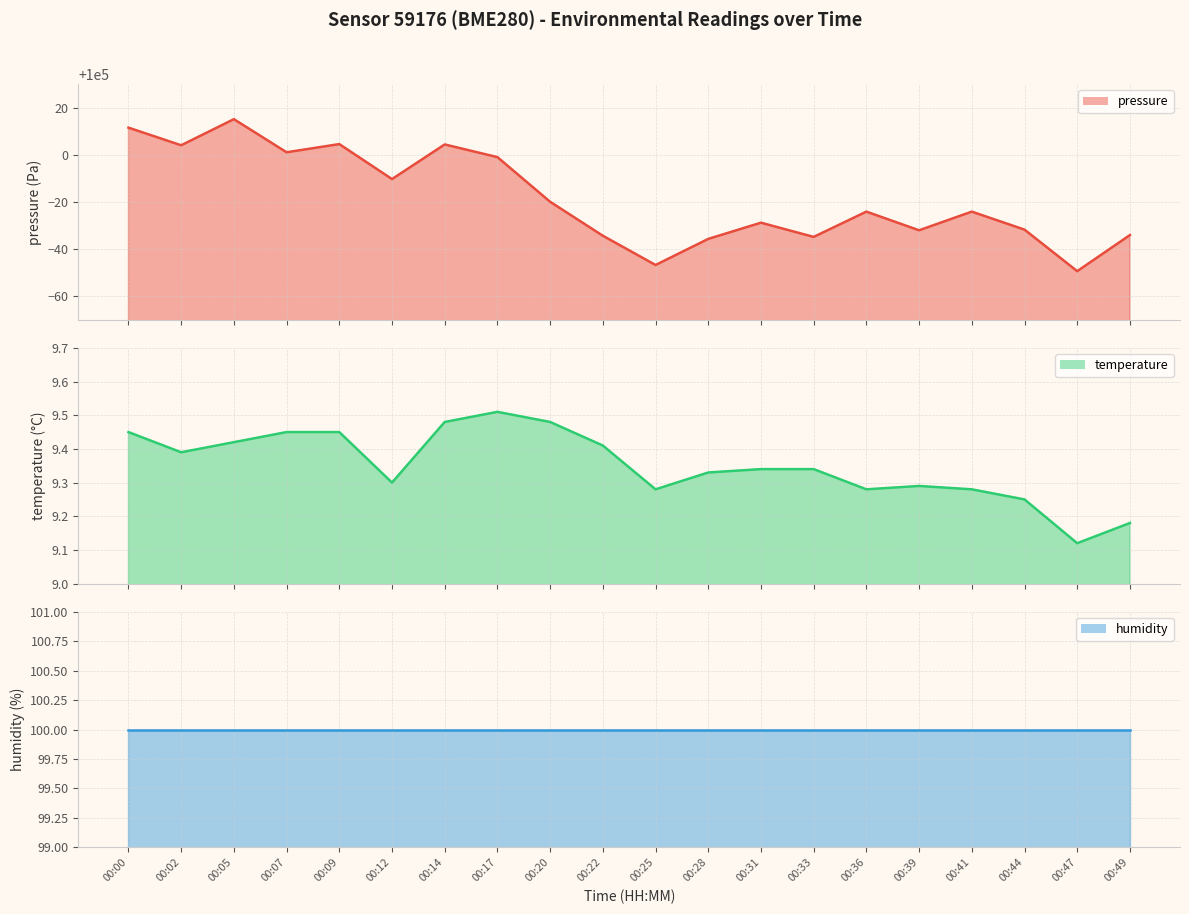

Rank the categories by temperature value from highest to lowest.

00:17, 00:14, 00:20, 00:00, 00:07, 00:09, 00:05, 00:22, 00:02, 00:31, 00:33, 00:28, 00:12, 00:39, 00:25, 00:36, 00:41, 00:44, 00:49, 00:47